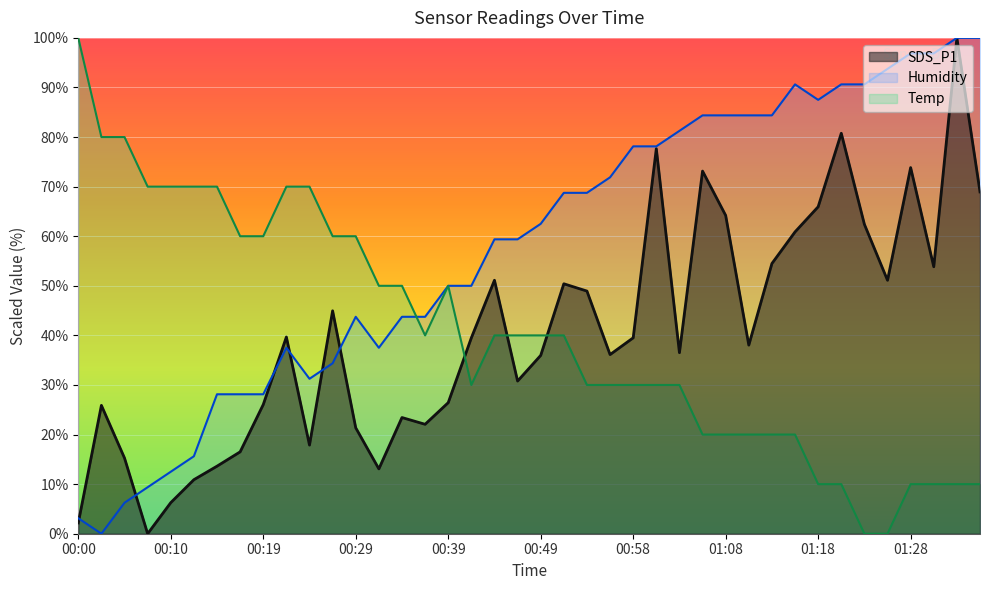

How many intersections are there between Temp and Humidity?

1